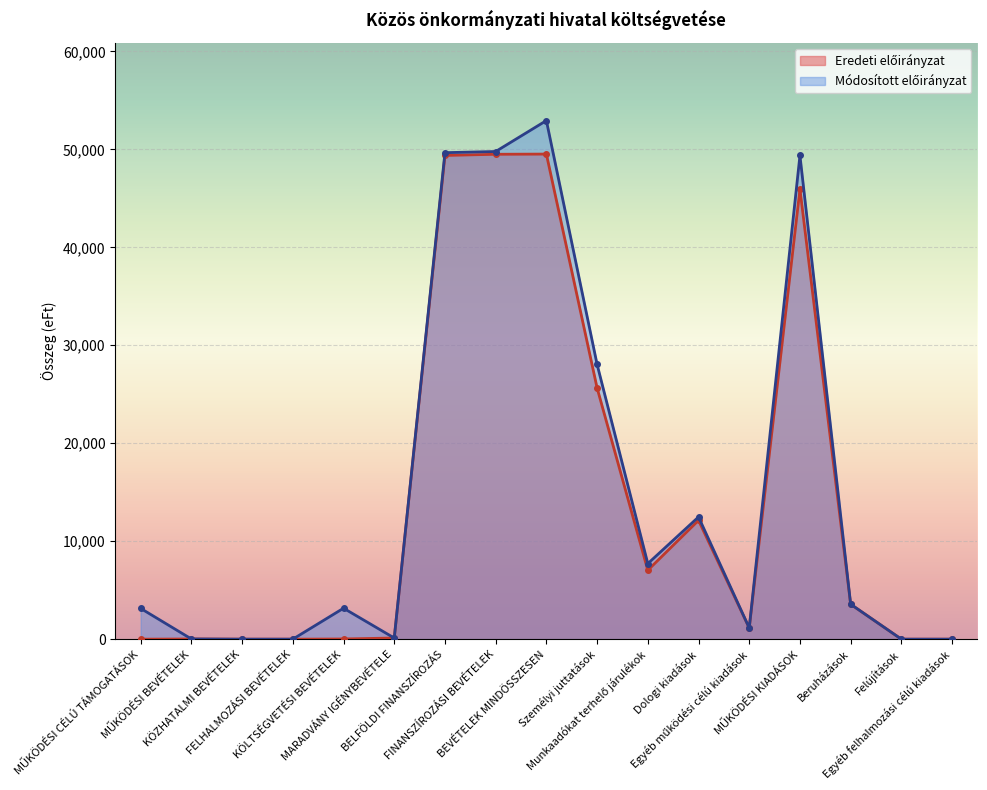

Which series changed the most between Munkaadókat terhelő járulékok and Dologi kiadások?

Eredeti előirányzat